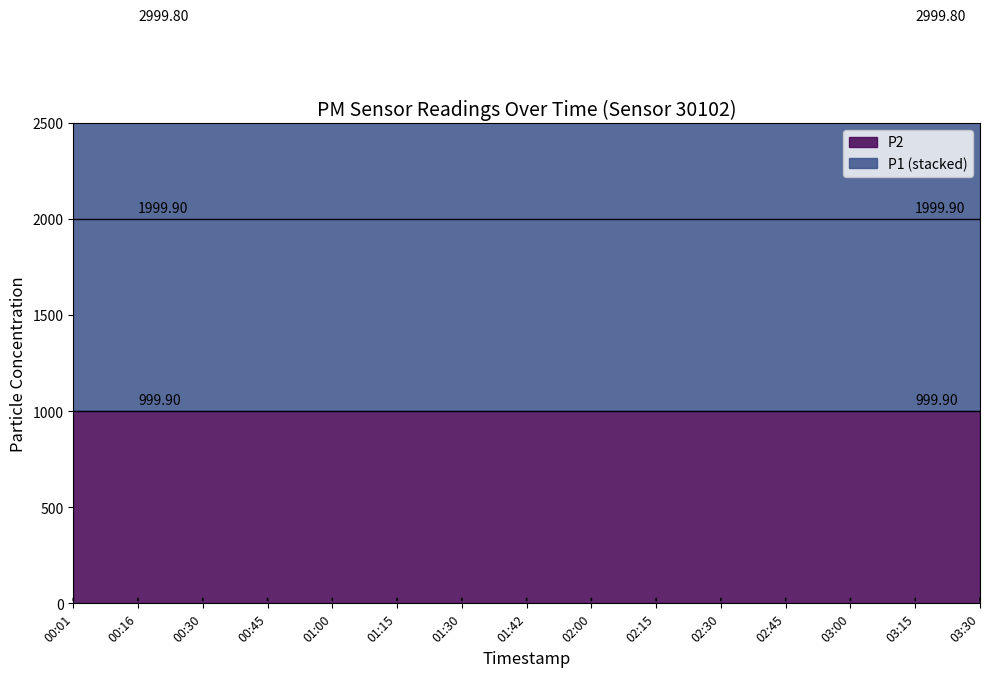

At which category is the sum across all series the highest?

00:01